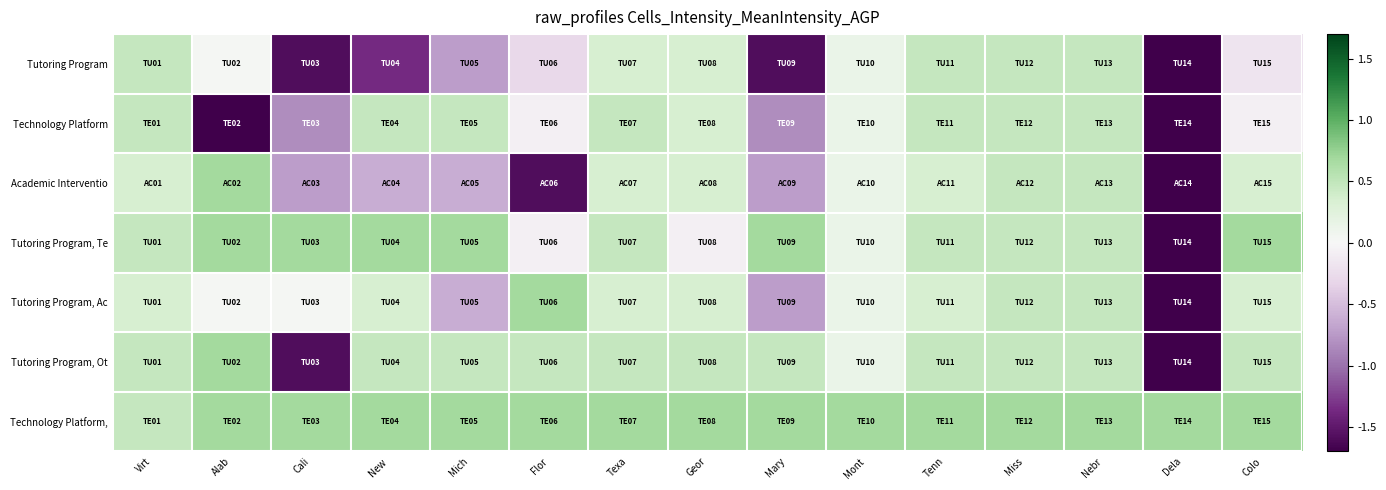

Rank the series by their maximum value, from highest to lowest.

Academic Interventio, Tutoring Program, Te, Tutoring Program, Ac, Tutoring Program, Ot, Technology Platform,, Tutoring Program, Technology Platform